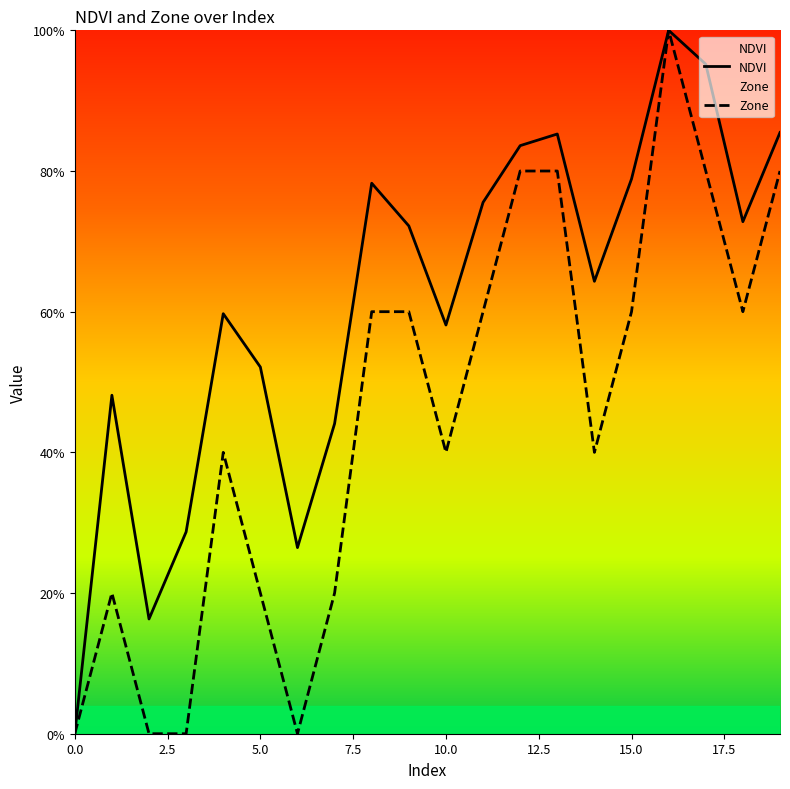

Count the number of categories in the chart.

20